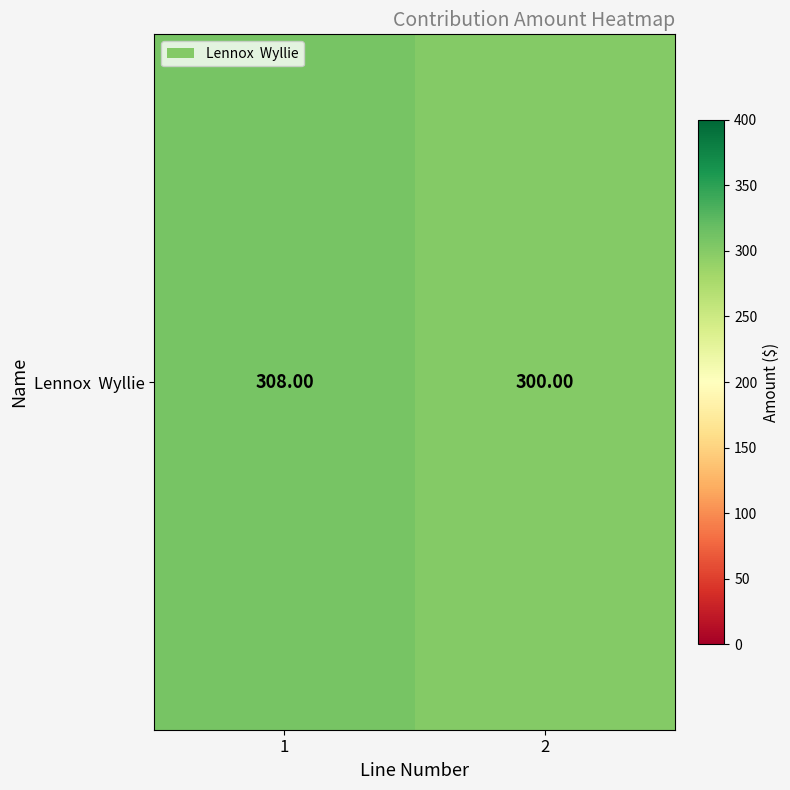

Between 2 and 1, which is larger?

1